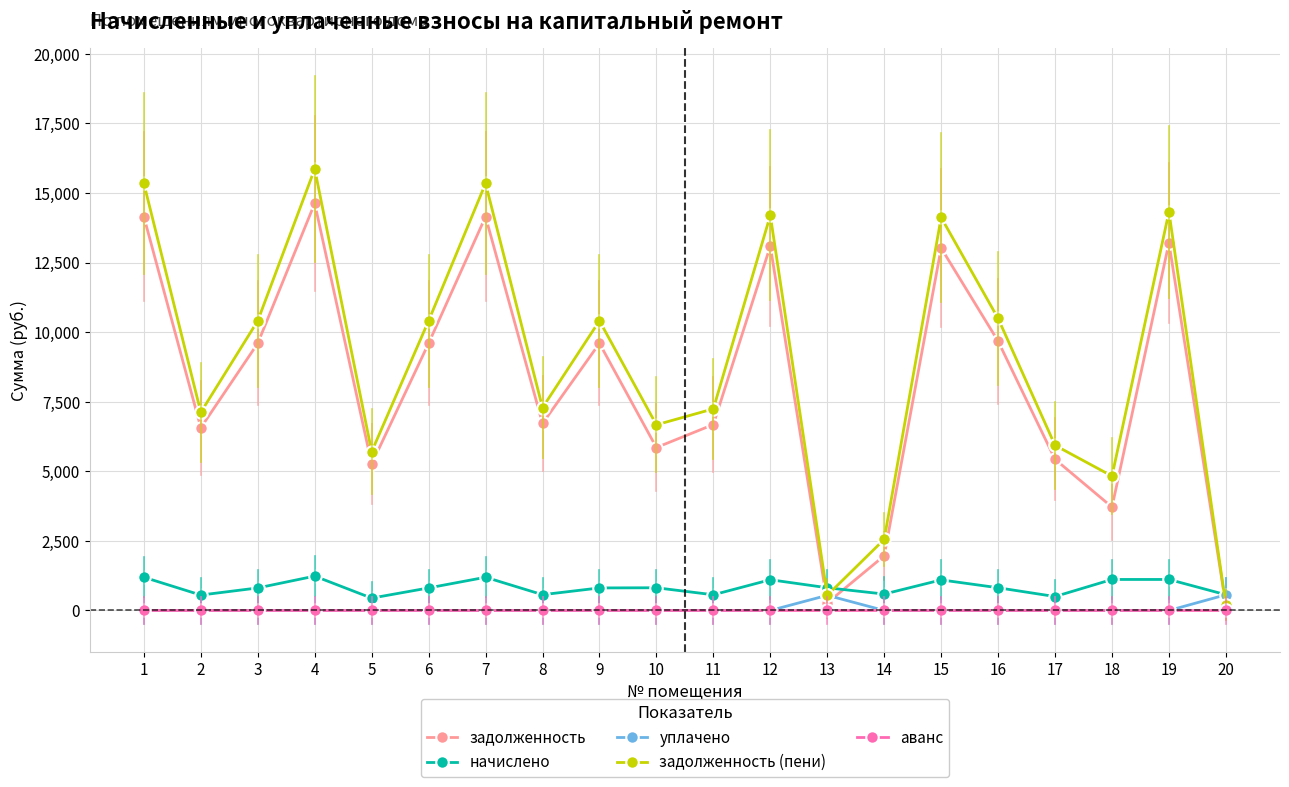

How many interior local peaks does the задолженность series have?

6